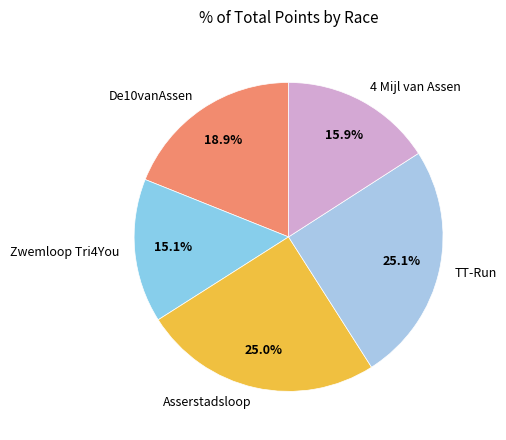

Is there a majority slice in this chart?

No